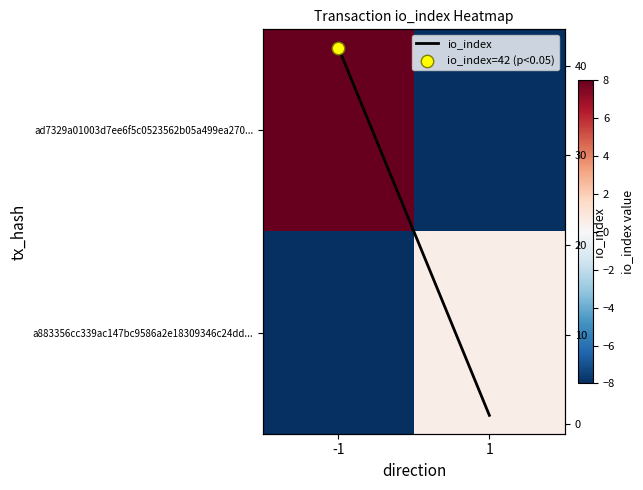

Is it true that ad7329a01003d7ee6f5c0523562b05a499ea270... equals 10.4 at -1?

False